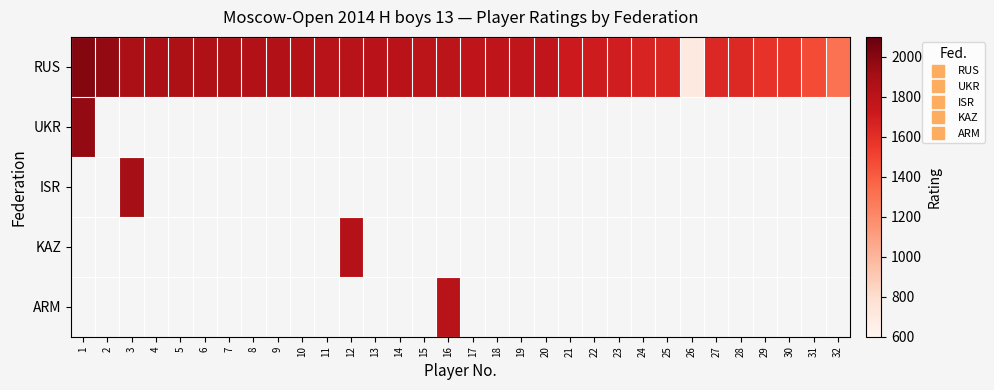

Which series has the widest spread of values?

RUS